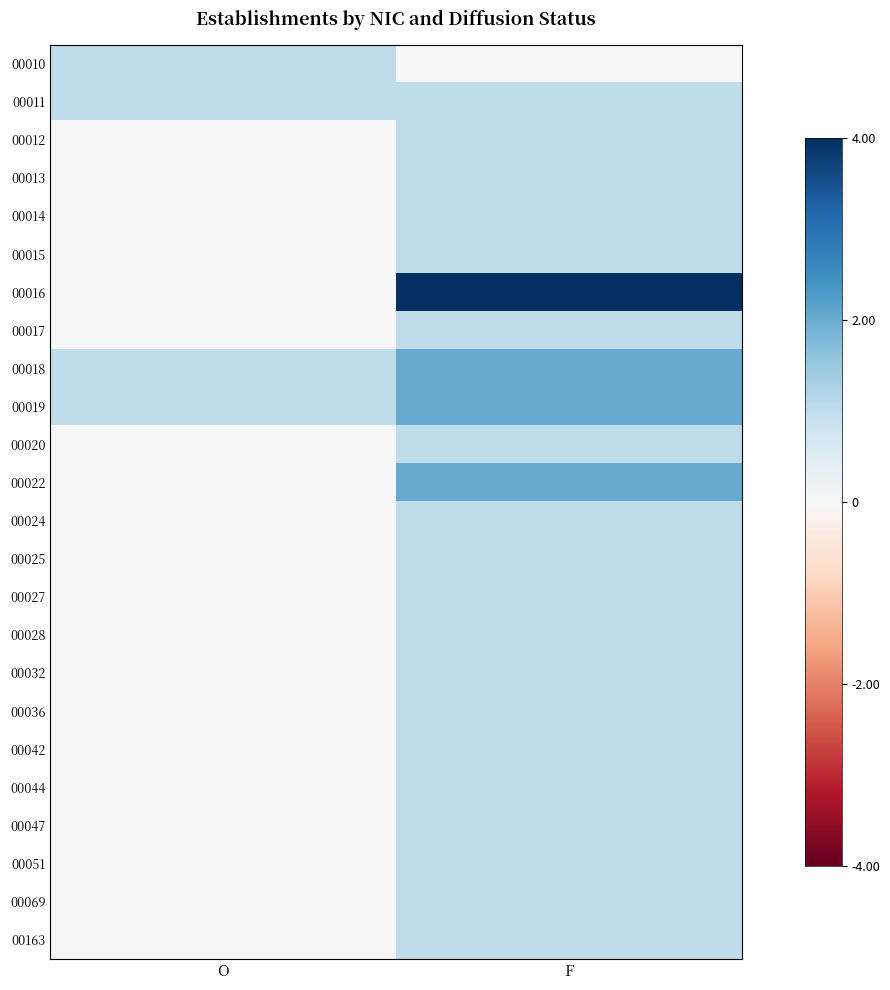

Which series has the widest spread of values?

00016